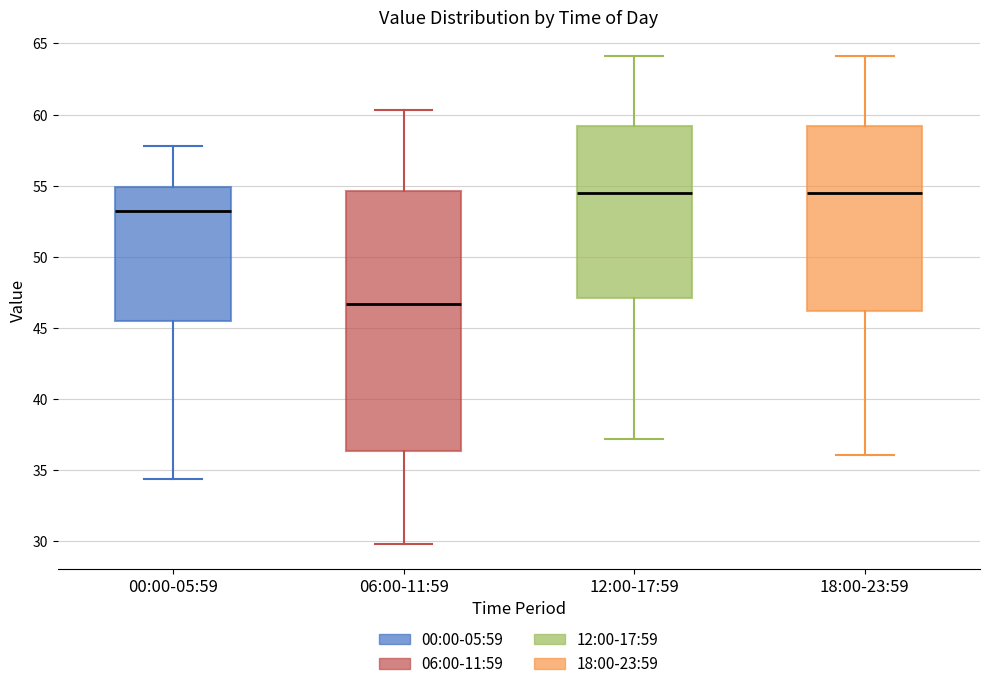

Comparing the boxes themselves (not the whiskers), which one is the tallest?

06:00-11:59